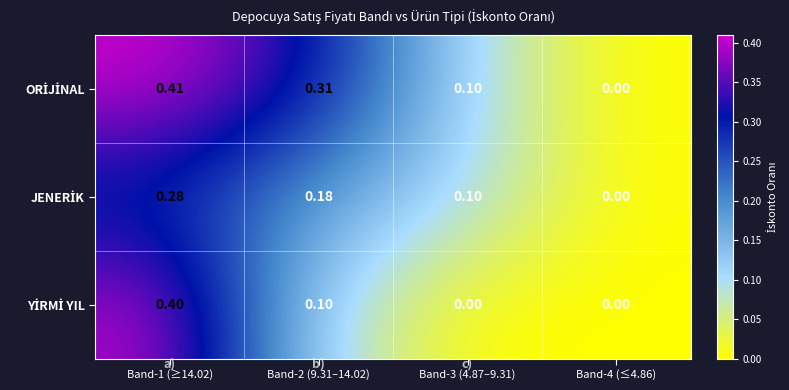

Rank the series by their maximum value, from lowest to highest.

JENERİK, YİRMİ YIL, ORİJİNAL